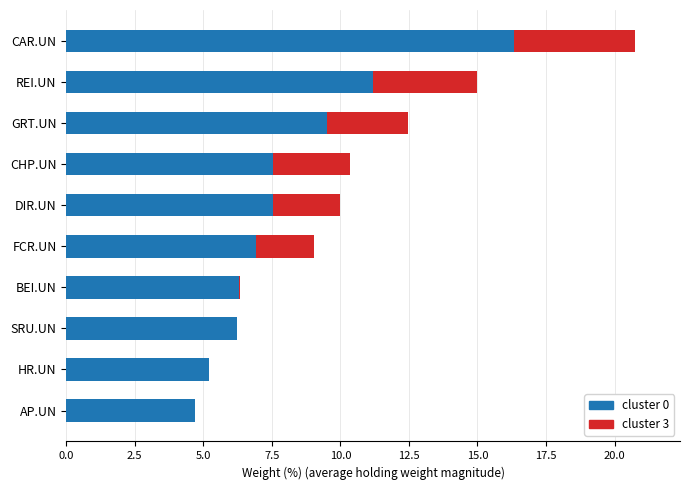

At which label does cluster 0 reach its peak?

CAR.UN